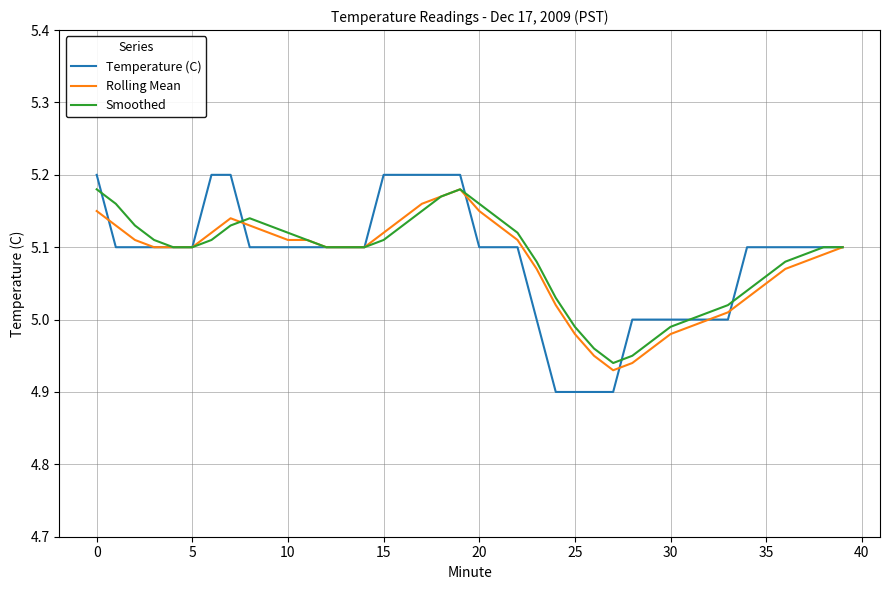

Which series has the largest range (max minus min)?

Temperature (C)